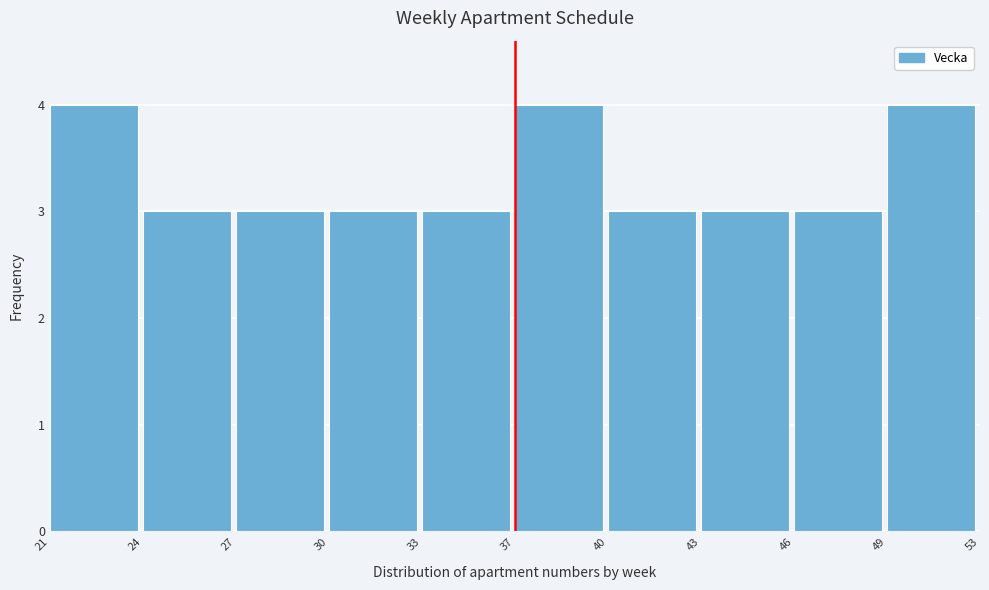

Reading right to left, what are all the values shown in this chart?

4	3	3	3	4	3	3	3	3	4